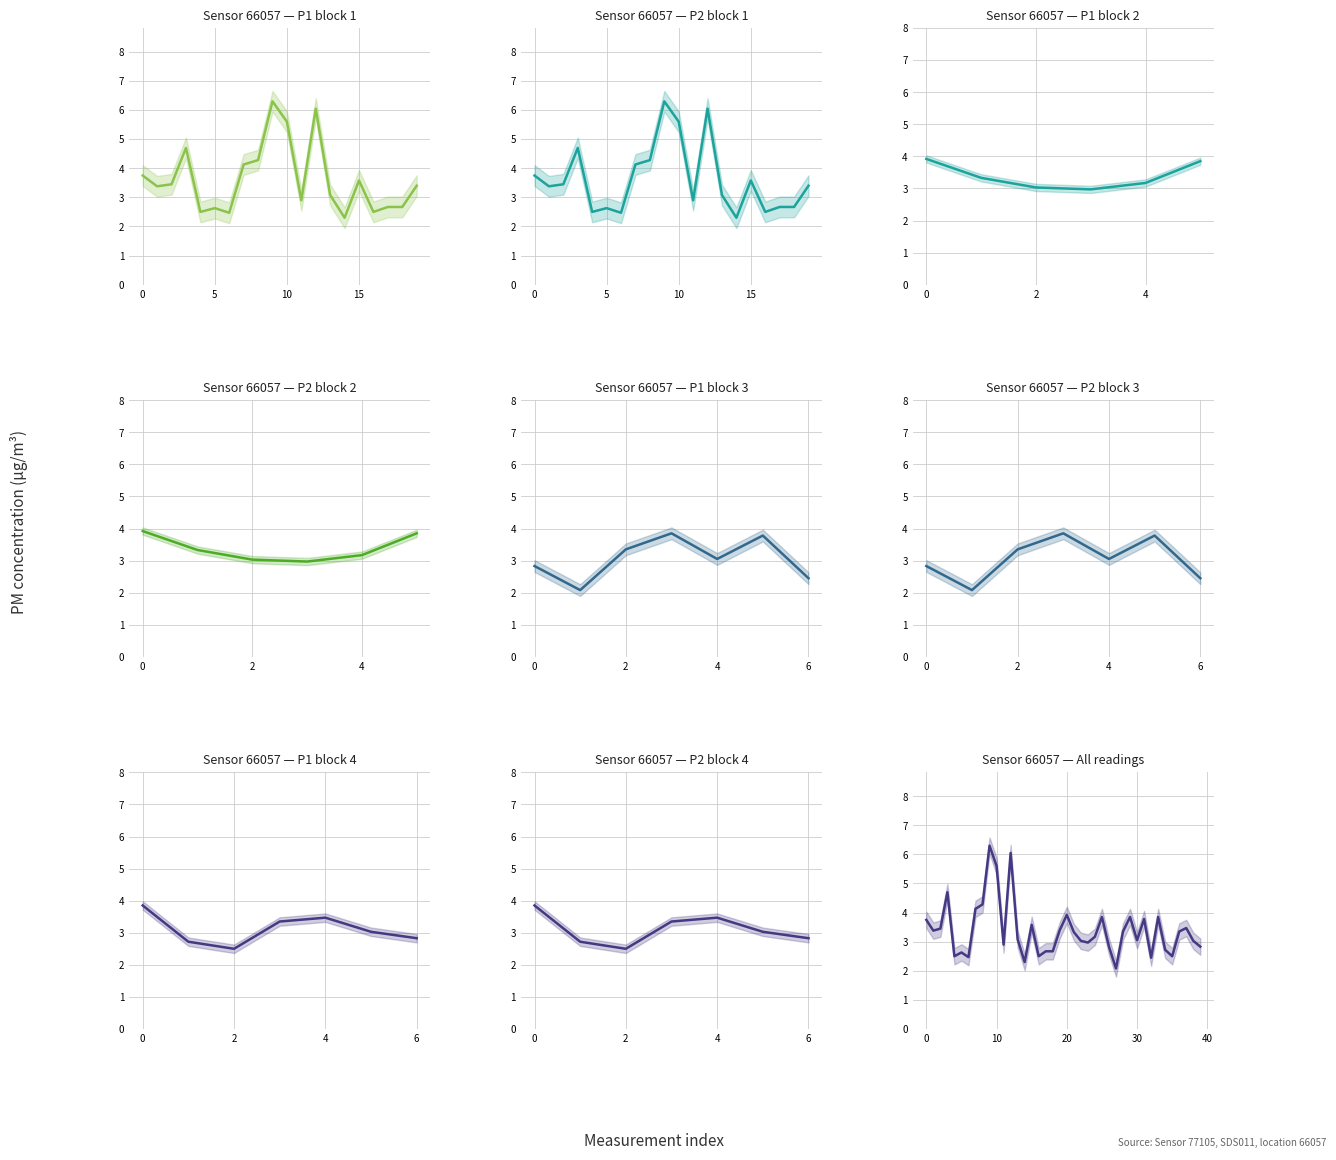

What is the label of the 20th point from the left?

19